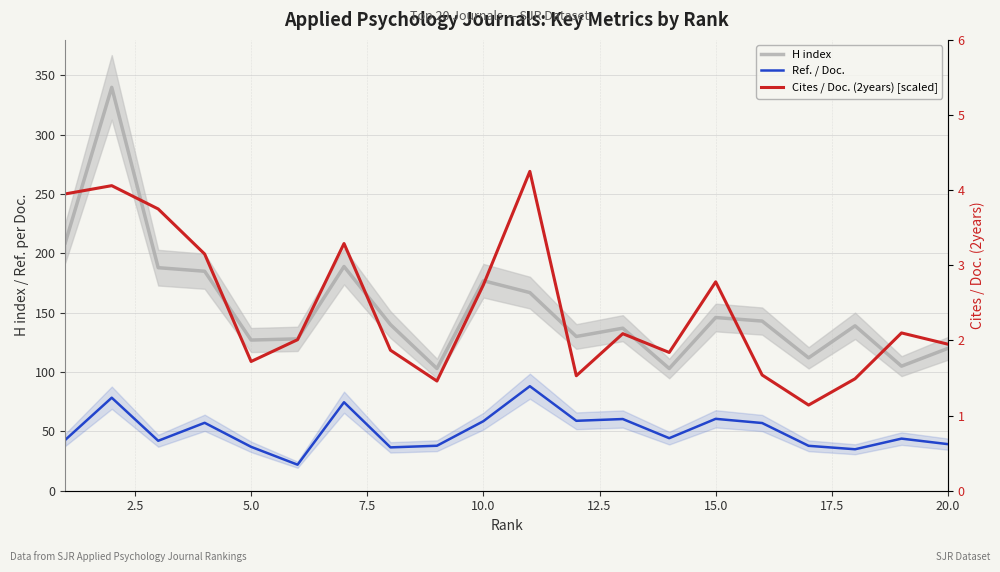

True or false: Ref. / Doc. has a value of 36.5 at 17.5.

True